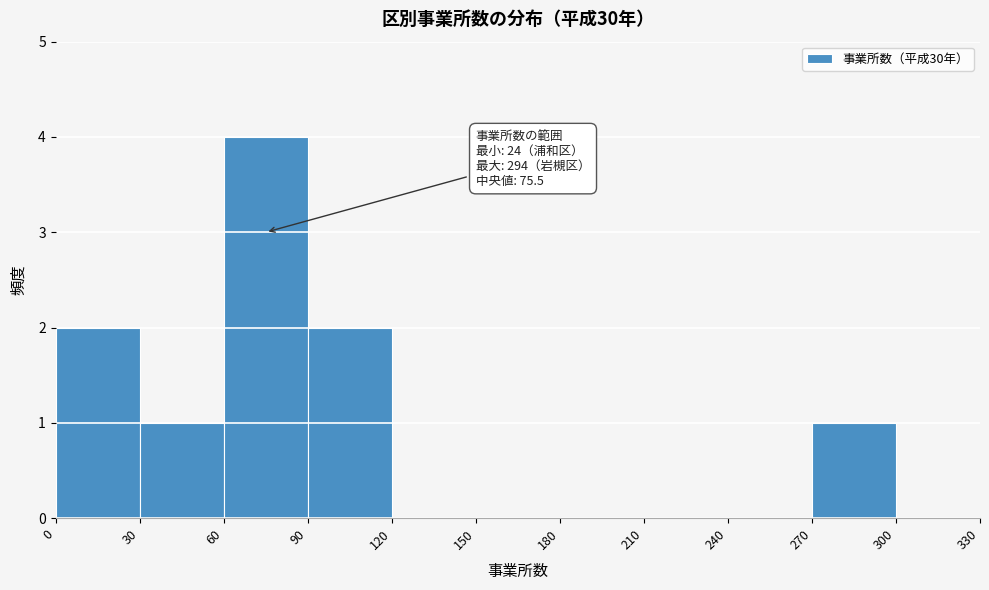

Over which range of the x-axis is the bar tallest?

60 to 90